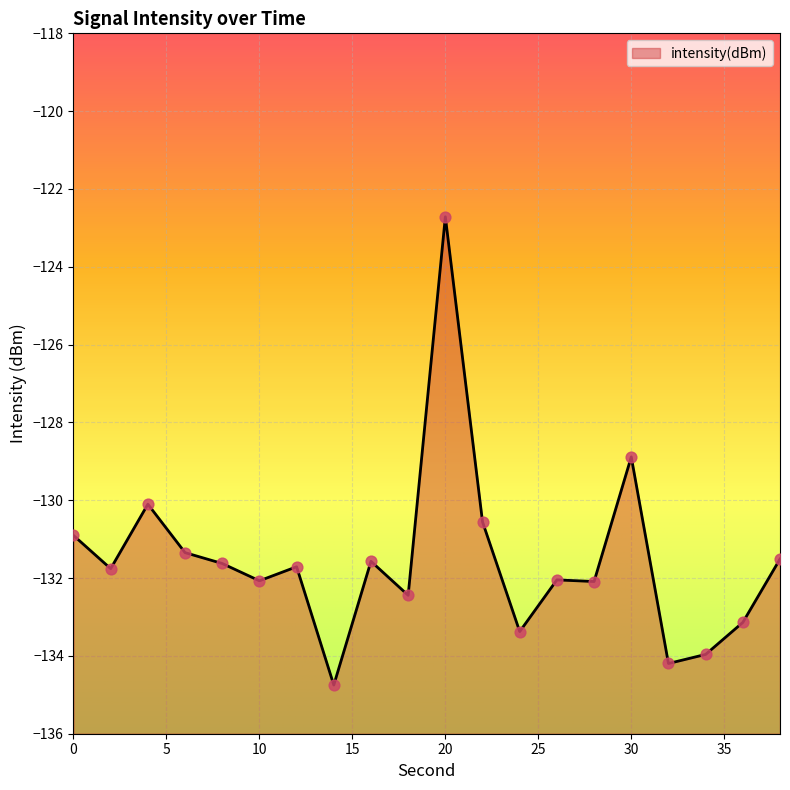

Which has a higher value, 16 or 20?

20